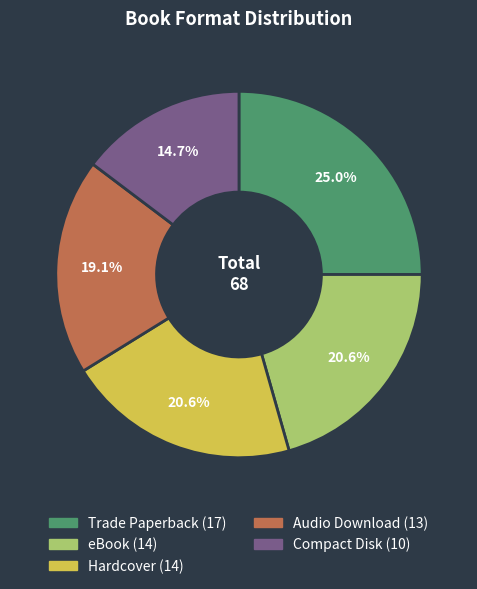

Which category has the smallest portion of the pie?

Compact Disk